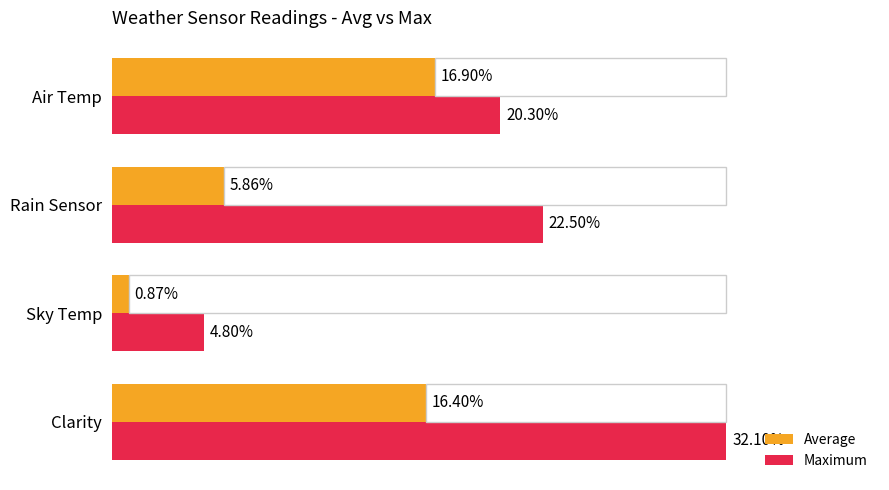

Is the value of Average at Clarity greater than the value of Maximum at Sky Temp?

Yes